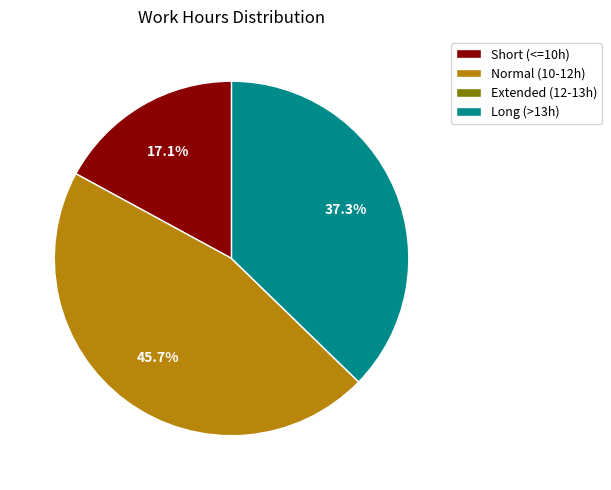

Approximately how many times larger is the value at Long (>13h) compared to Short (<=10h)?

2.2